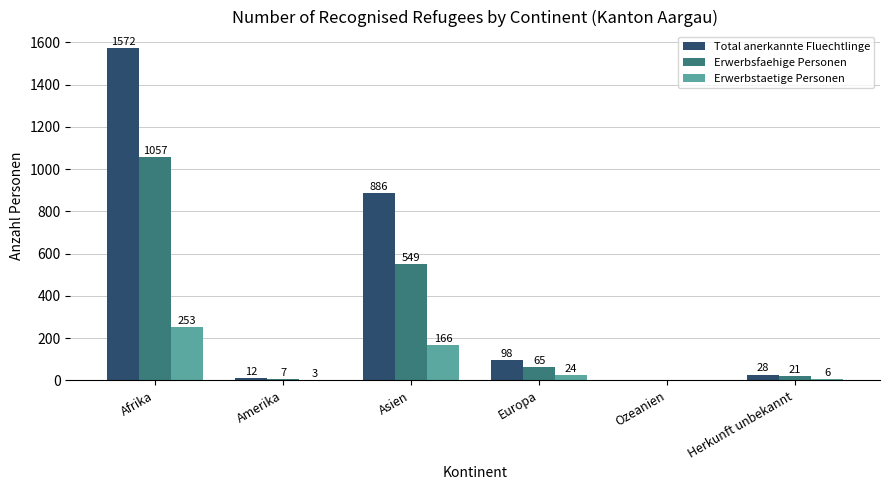

The value of Erwerbsfaehige Personen at Herkunft unbekannt is 21. True or false?

True